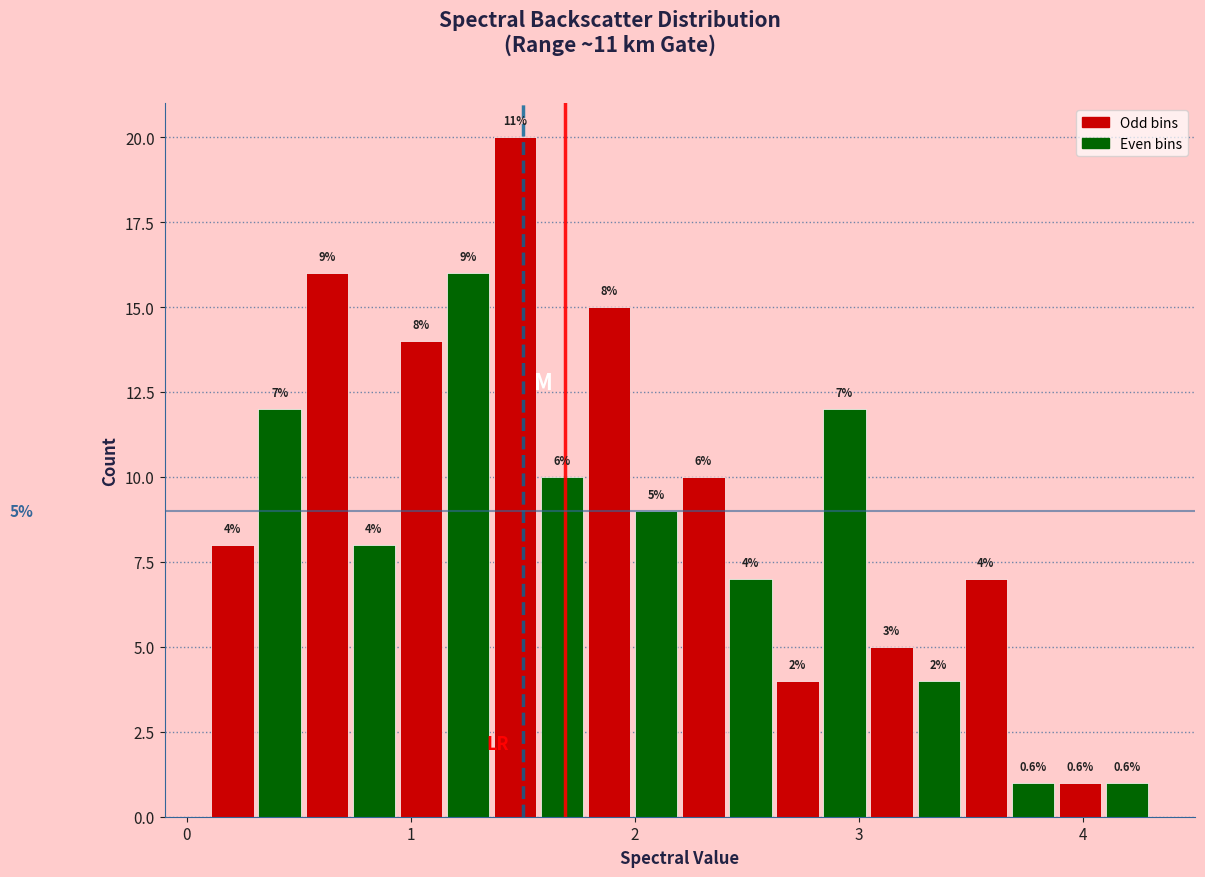

Read against the x-axis, roughly where is the centre of the tallest bar?

1.5